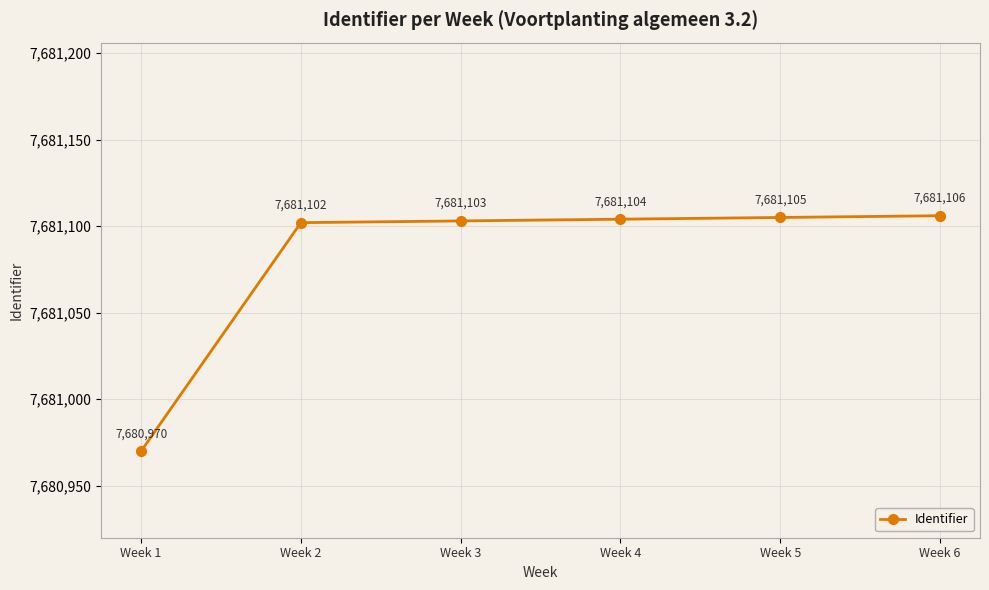

Reading right to left, extract all data points from this chart.

Week 6=7681106	Week 5=7681105	Week 4=7681104	Week 3=7681103	Week 2=7681102	Week 1=7680970